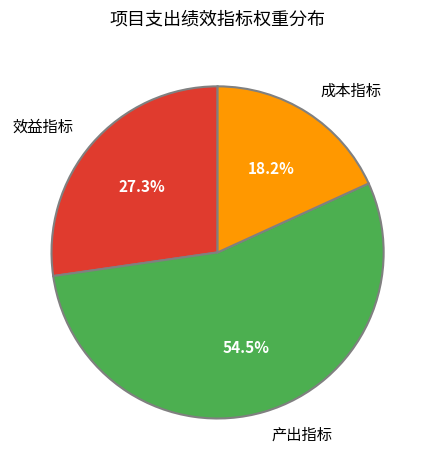

Approximately how many times larger is the value at 成本指标 compared to 效益指标?

0.7